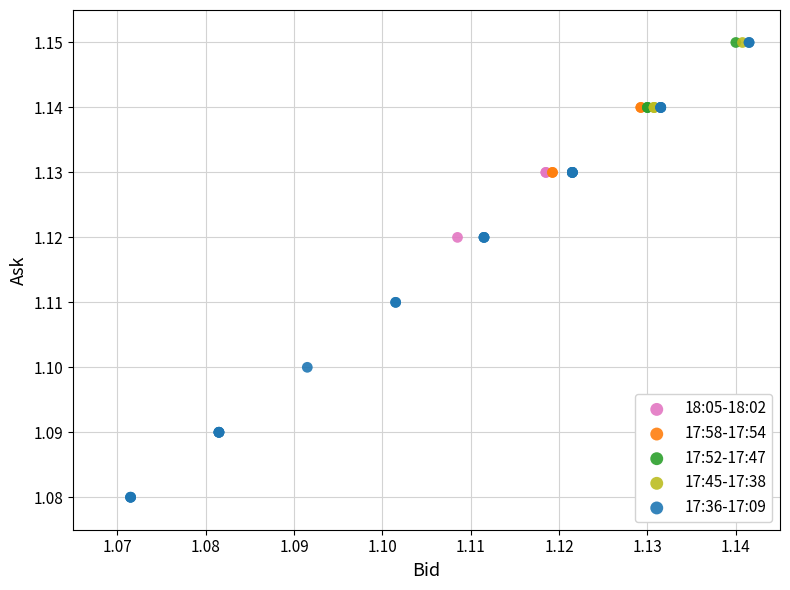

Which series reaches the minimum Y coordinate?

17:36-17:09